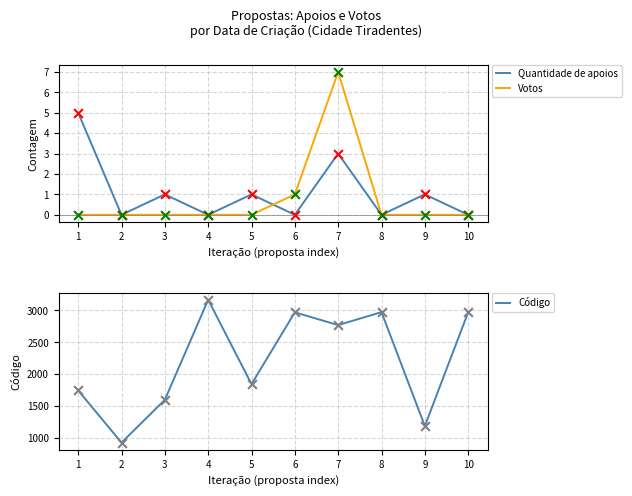

At how many categories does at least one series exceed 980?

9